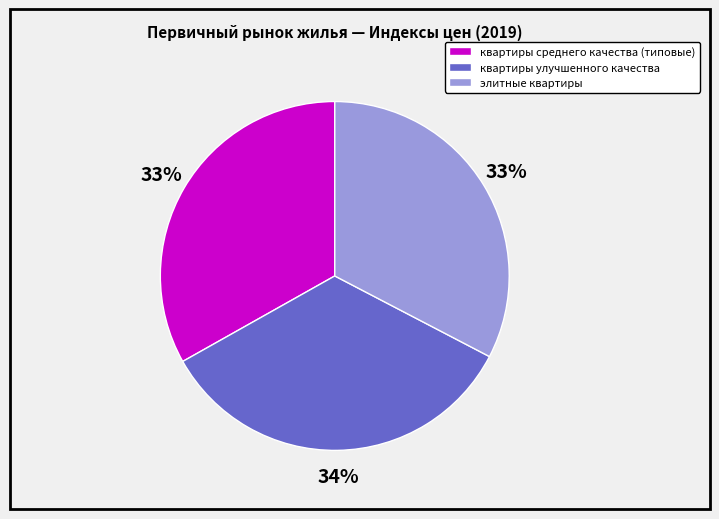

Does any single category account for the majority?

No